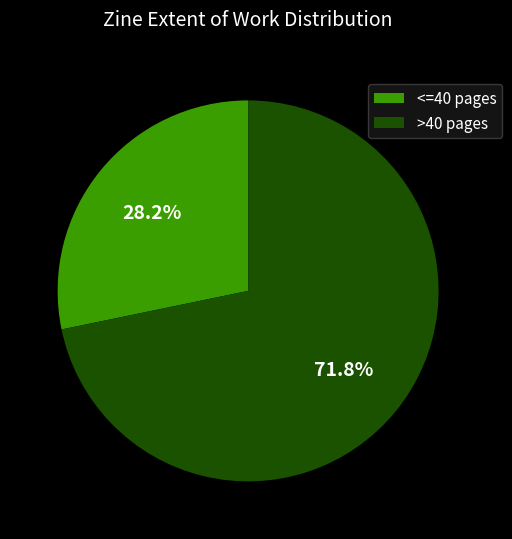

Combined, what portion of the pie is >40 pages and <=40 pages?

100.0%